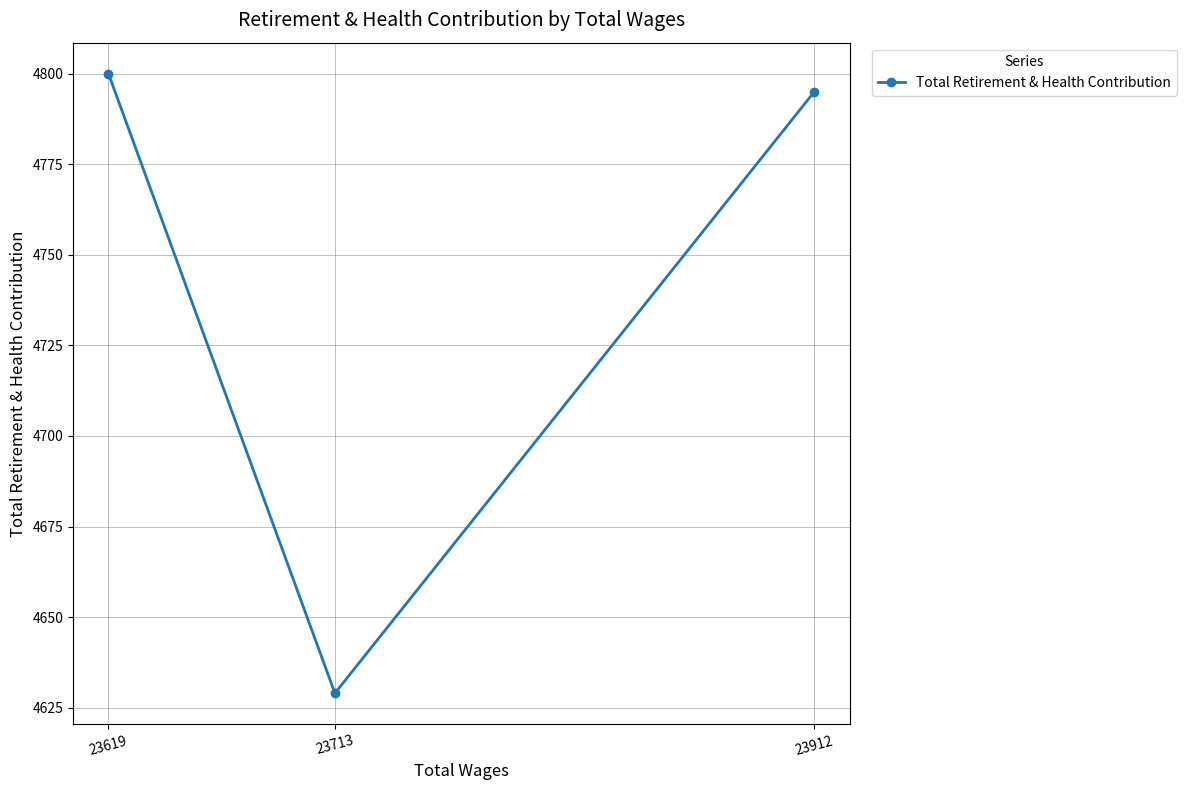

What is the value of the 1st point from the left?

4800